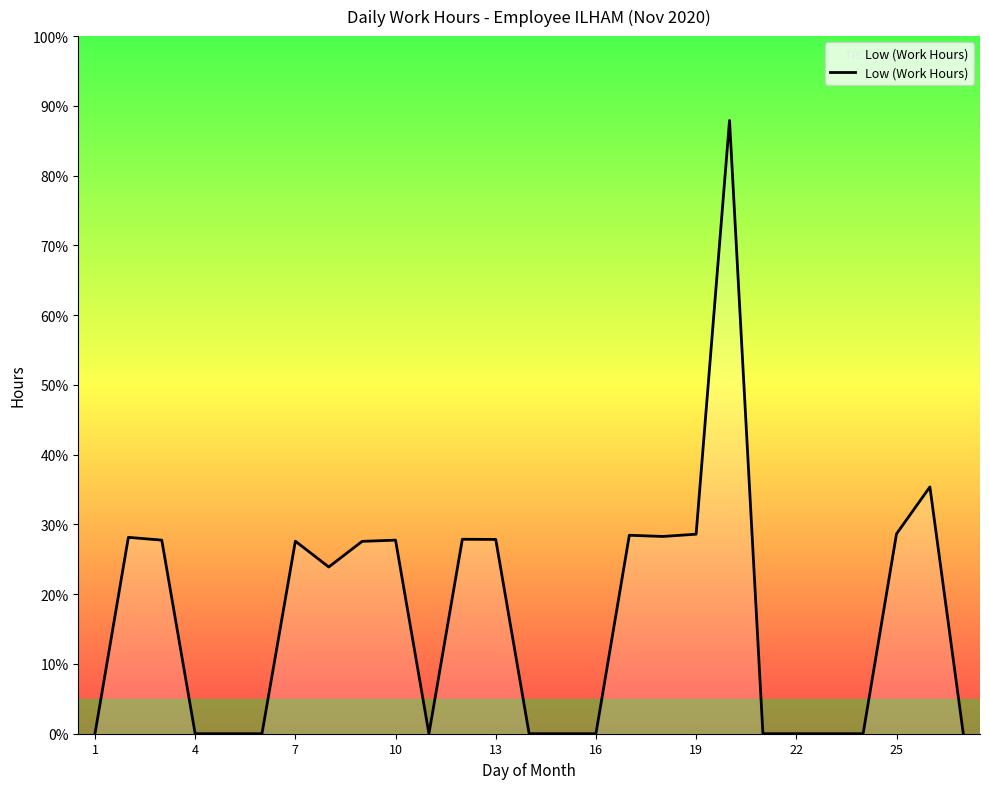

Does the chart display data point markers on the line(s)?

No